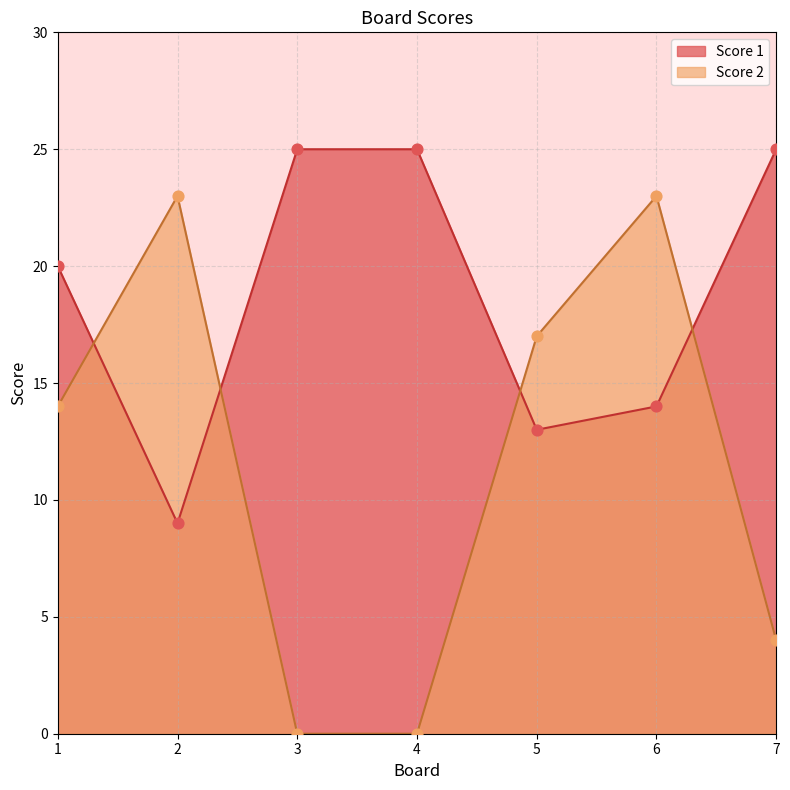

What is the total value across all series at 5?

30